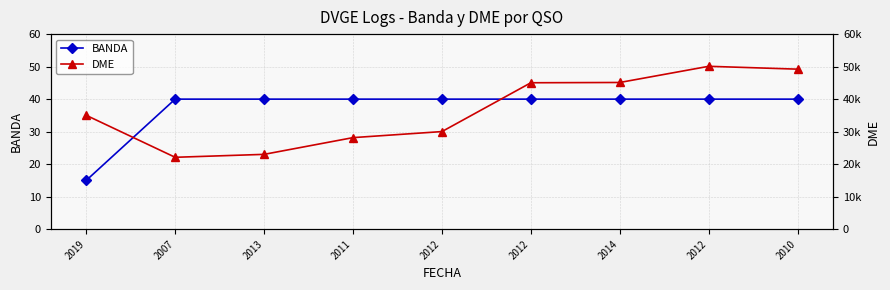

How many values in the BANDA series are below 40?

1